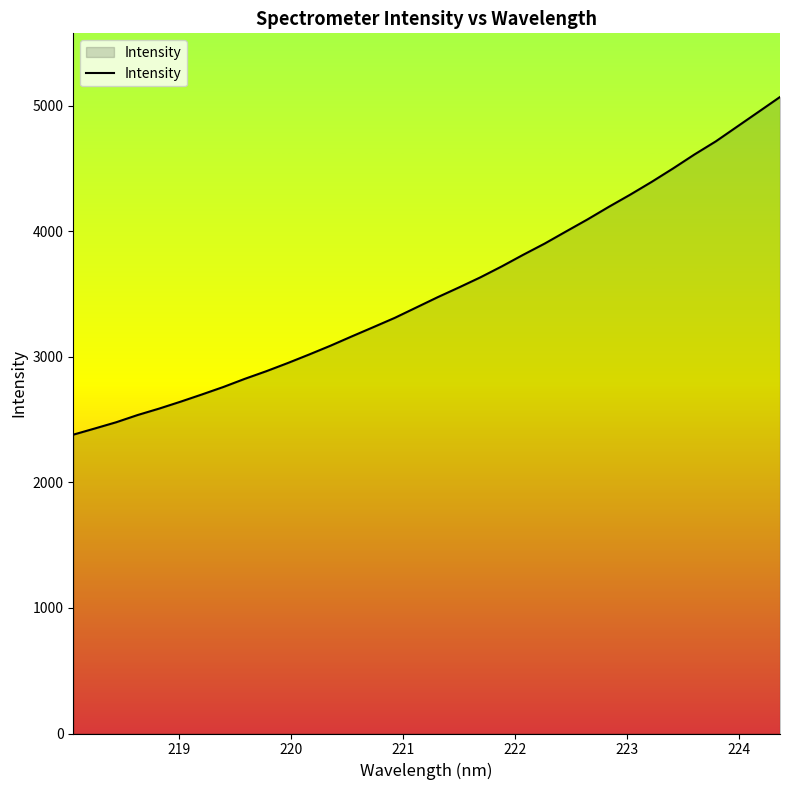

How many values exceed 3473?

17